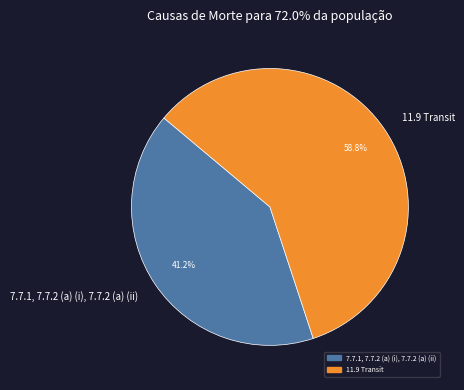

What is the ratio of the value at 11.9 Transit to the value at 7.7.1, 7.7.2 (a) (i), 7.7.2 (a) (ii)?

1.4